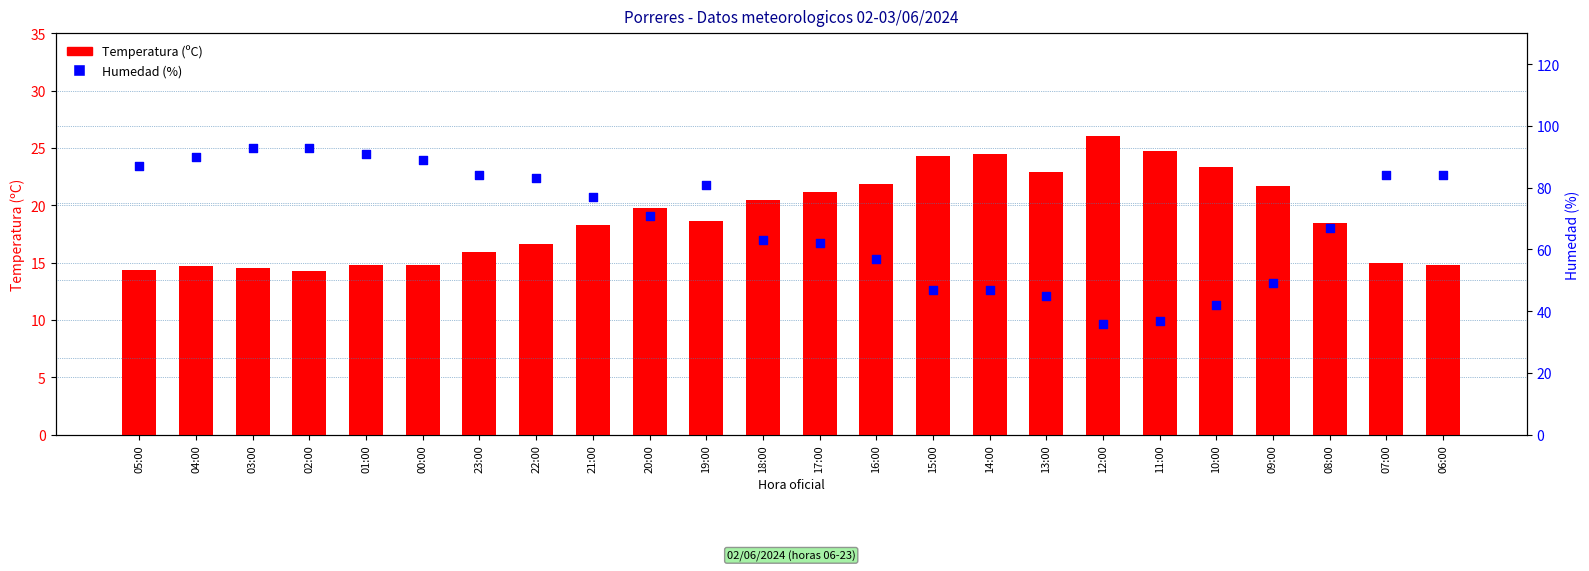

What are all the series names shown in the legend?

Temperatura (C), Humedad (%)